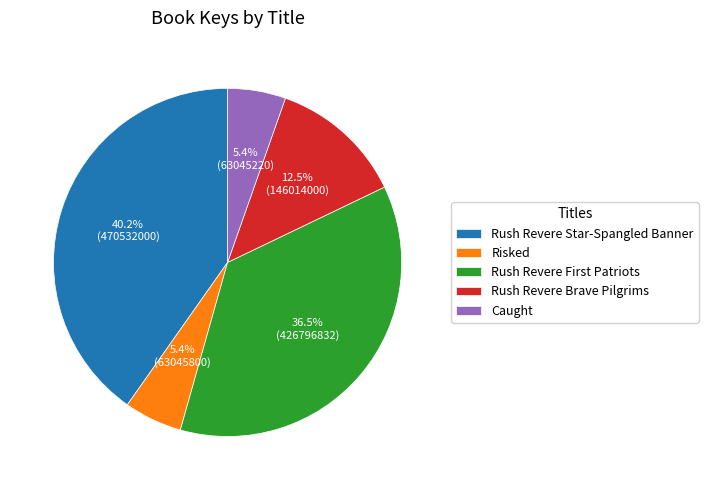

Which slice is the largest?

Rush Revere Star-Spangled Banner